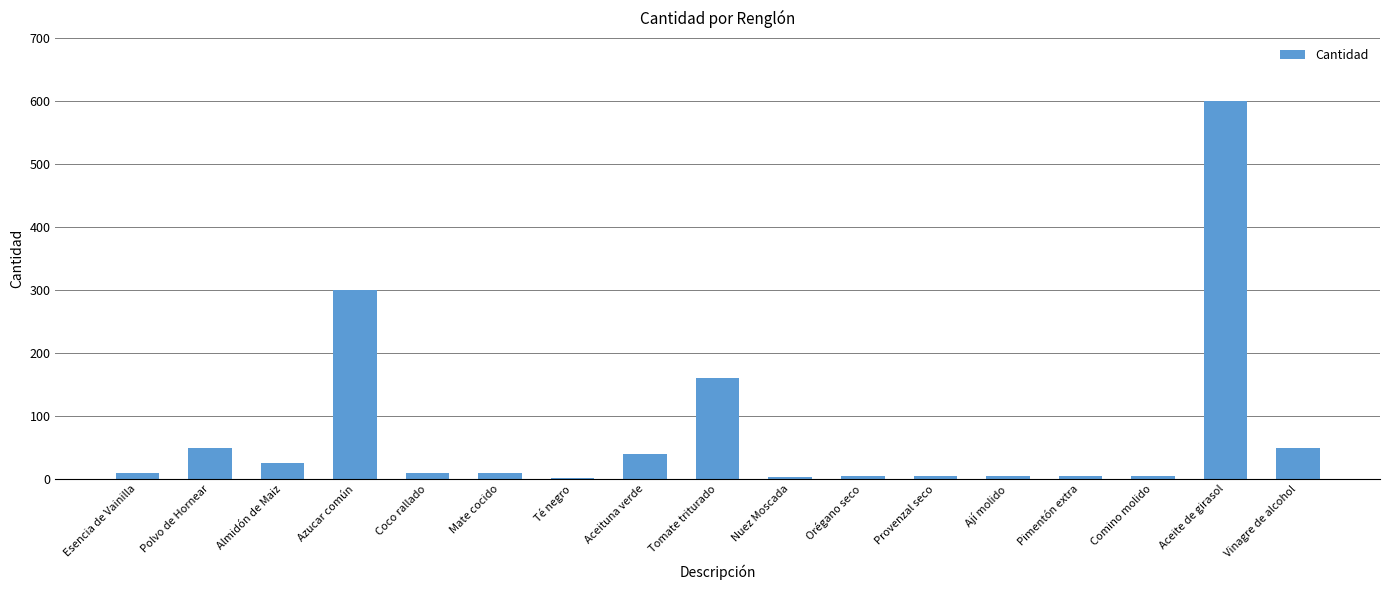

Where is the data nearest to the value 301?

Azucar común